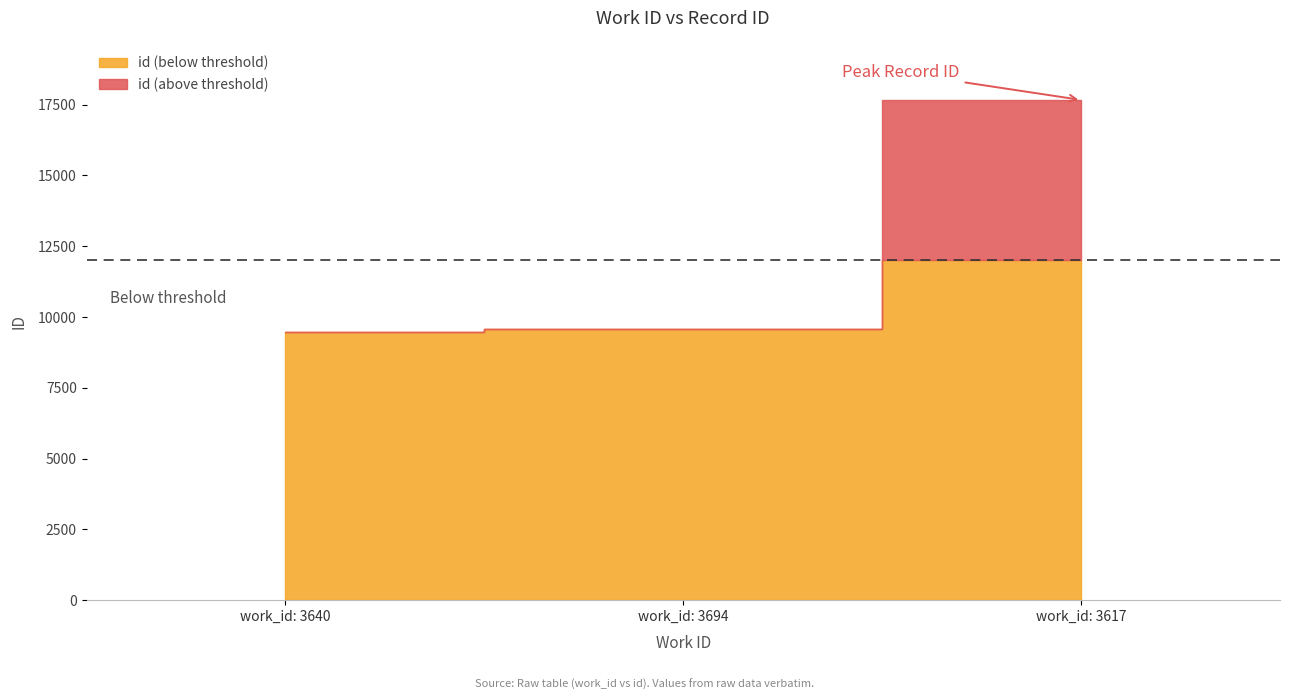

What is the difference between the values at 3617 and 3694?

8108